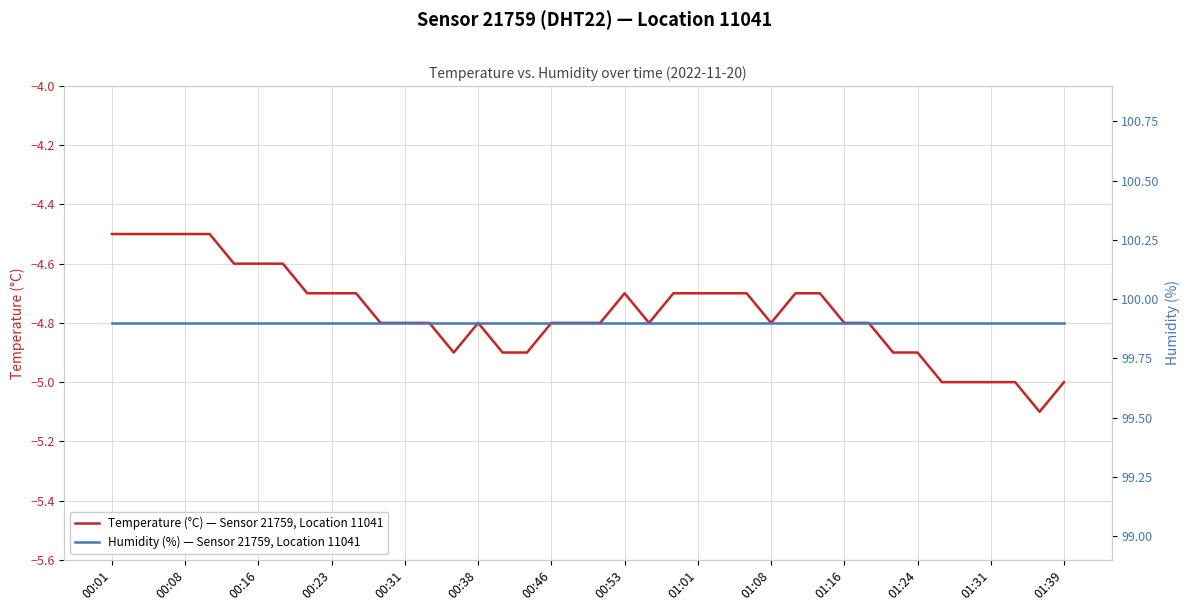

Is it true that Humidity (%) — Sensor 21759, Location 11041 equals 99.9 at 35?

True